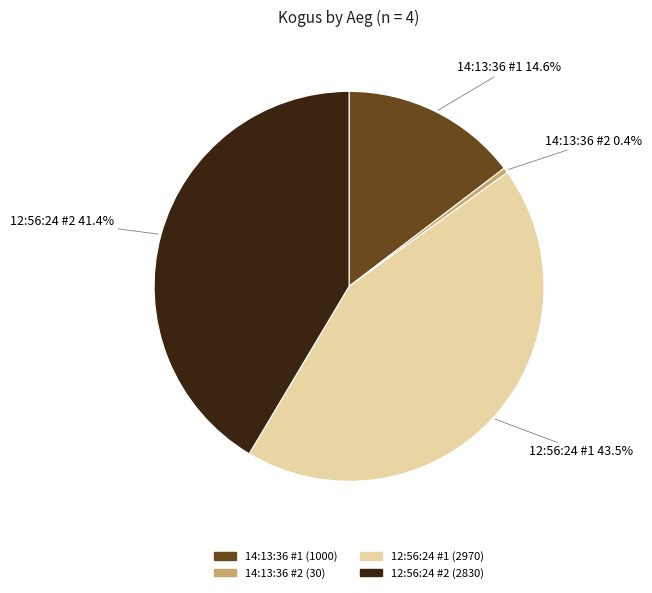

Is there a majority slice in this chart?

No